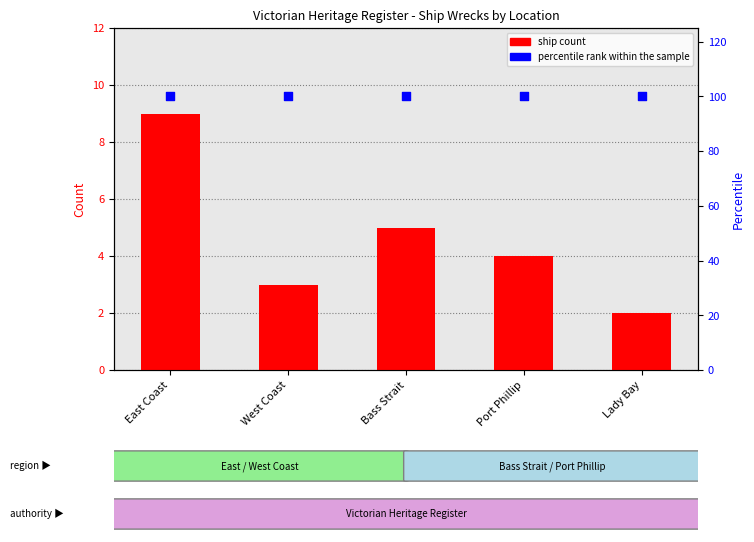

At which category is the sum across all series the highest?

East Coast